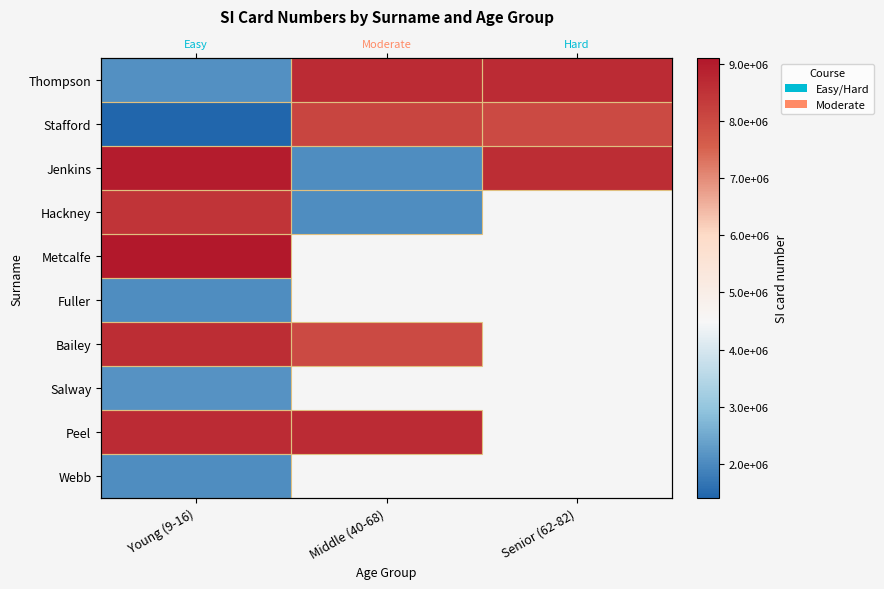

Which series has the largest range (max minus min)?

Jenkins